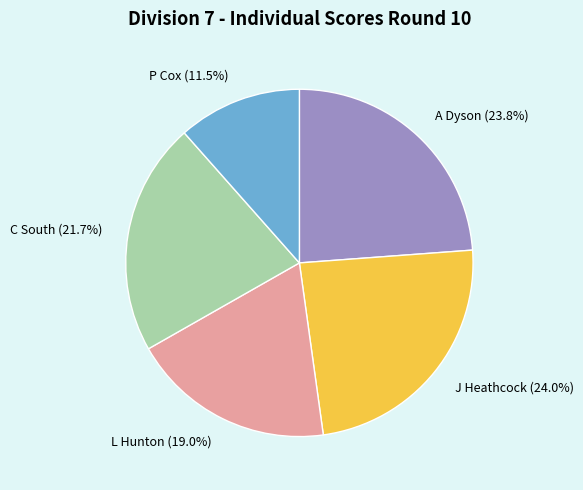

What is the ratio of the value at P Cox to the value at L Hunton?

0.6